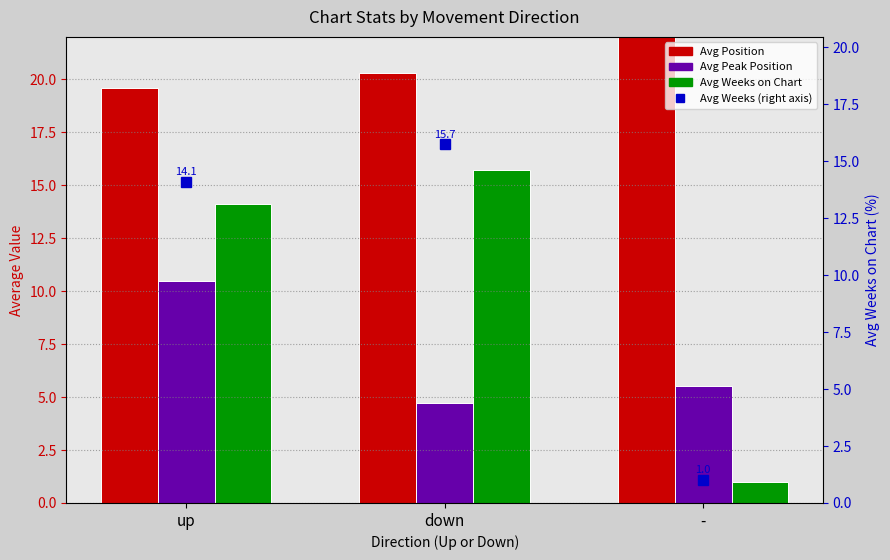

What are all the series names shown in the legend?

Avg Position, Avg Peak Position, Avg Weeks on Chart, Avg Weeks (right)